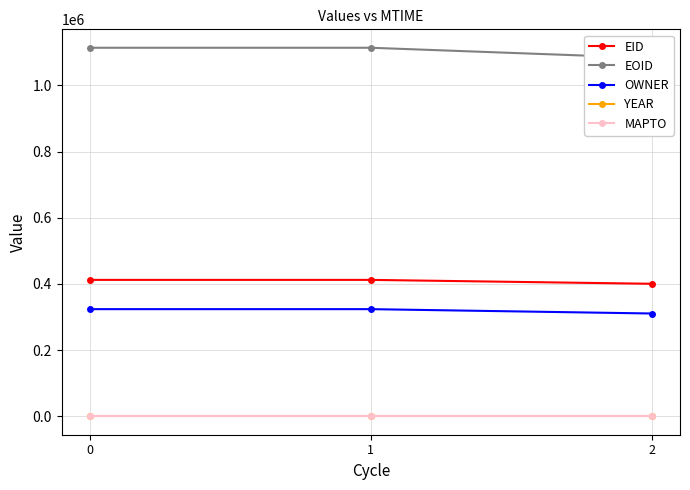

Between 2 and 1, which is larger?

1